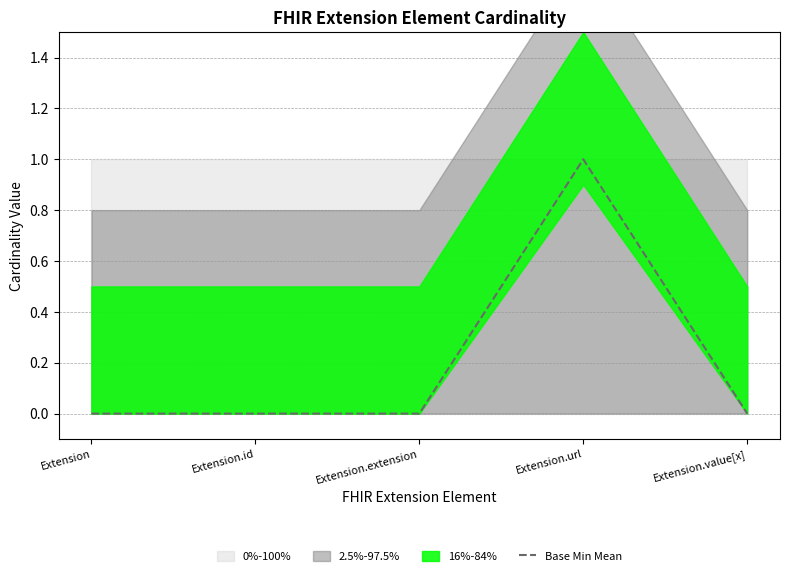

What position from the left is Extension.url?

4